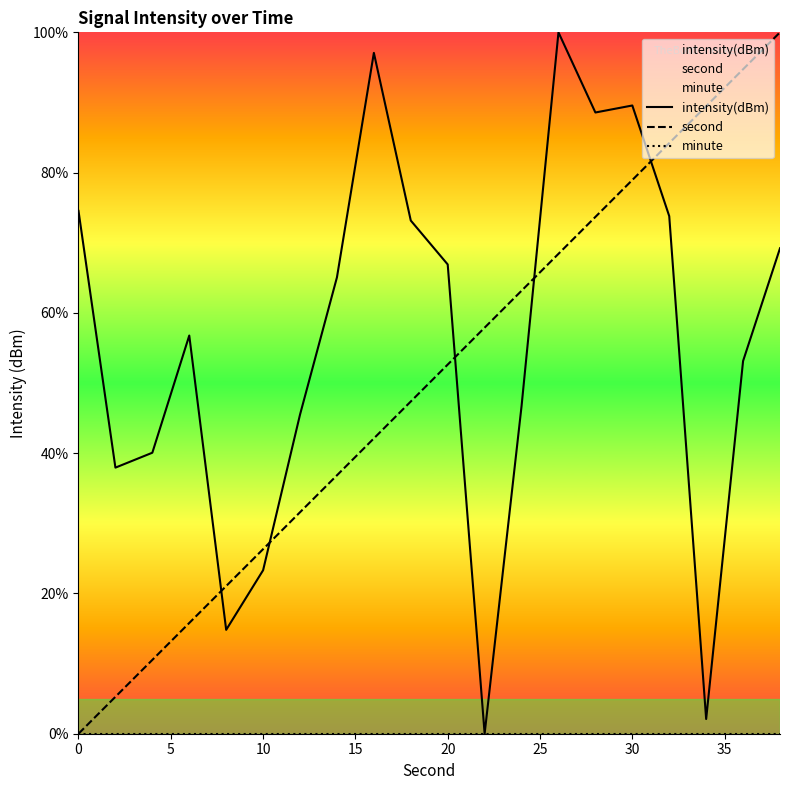

Reading right to left, list all the values displayed in this chart.

intensity(dBm): 69.2	53.1	2.1	73.8	89.6	88.6	100.0	46.7	0.0	66.9	73.2	97.1	65.1	45.5	23.3	14.8	56.8	40.1	37.9	74.5
second: 100.0	94.7	89.5	84.2	78.9	73.7	68.4	63.2	57.9	52.6	47.4	42.1	36.8	31.6	26.3	21.1	15.8	10.5	5.3	0.0
minute: 0.0	0.0	0.0	0.0	0.0	0.0	0.0	0.0	0.0	0.0	0.0	0.0	0.0	0.0	0.0	0.0	0.0	0.0	0.0	0.0